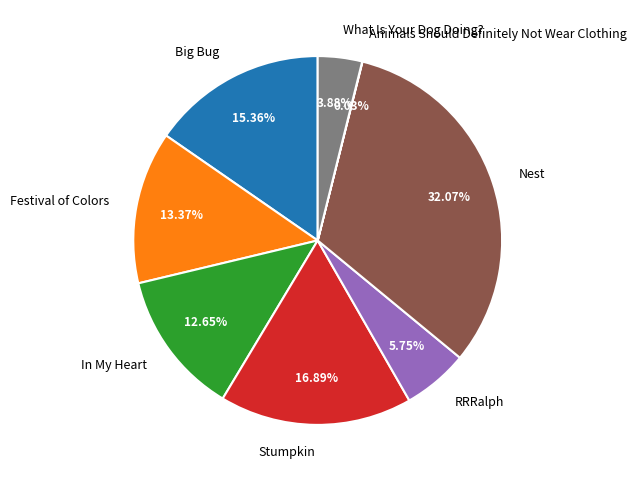

Which category has the biggest portion of the pie?

Nest